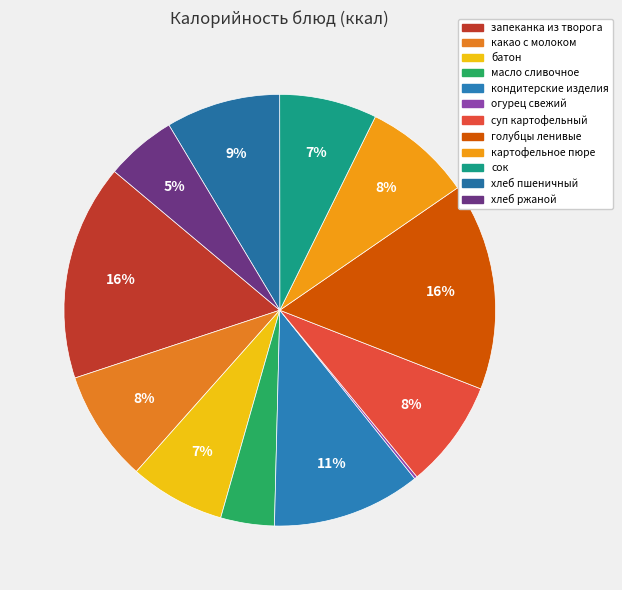

What is the largest slice in the pie chart?

запеканка из творога